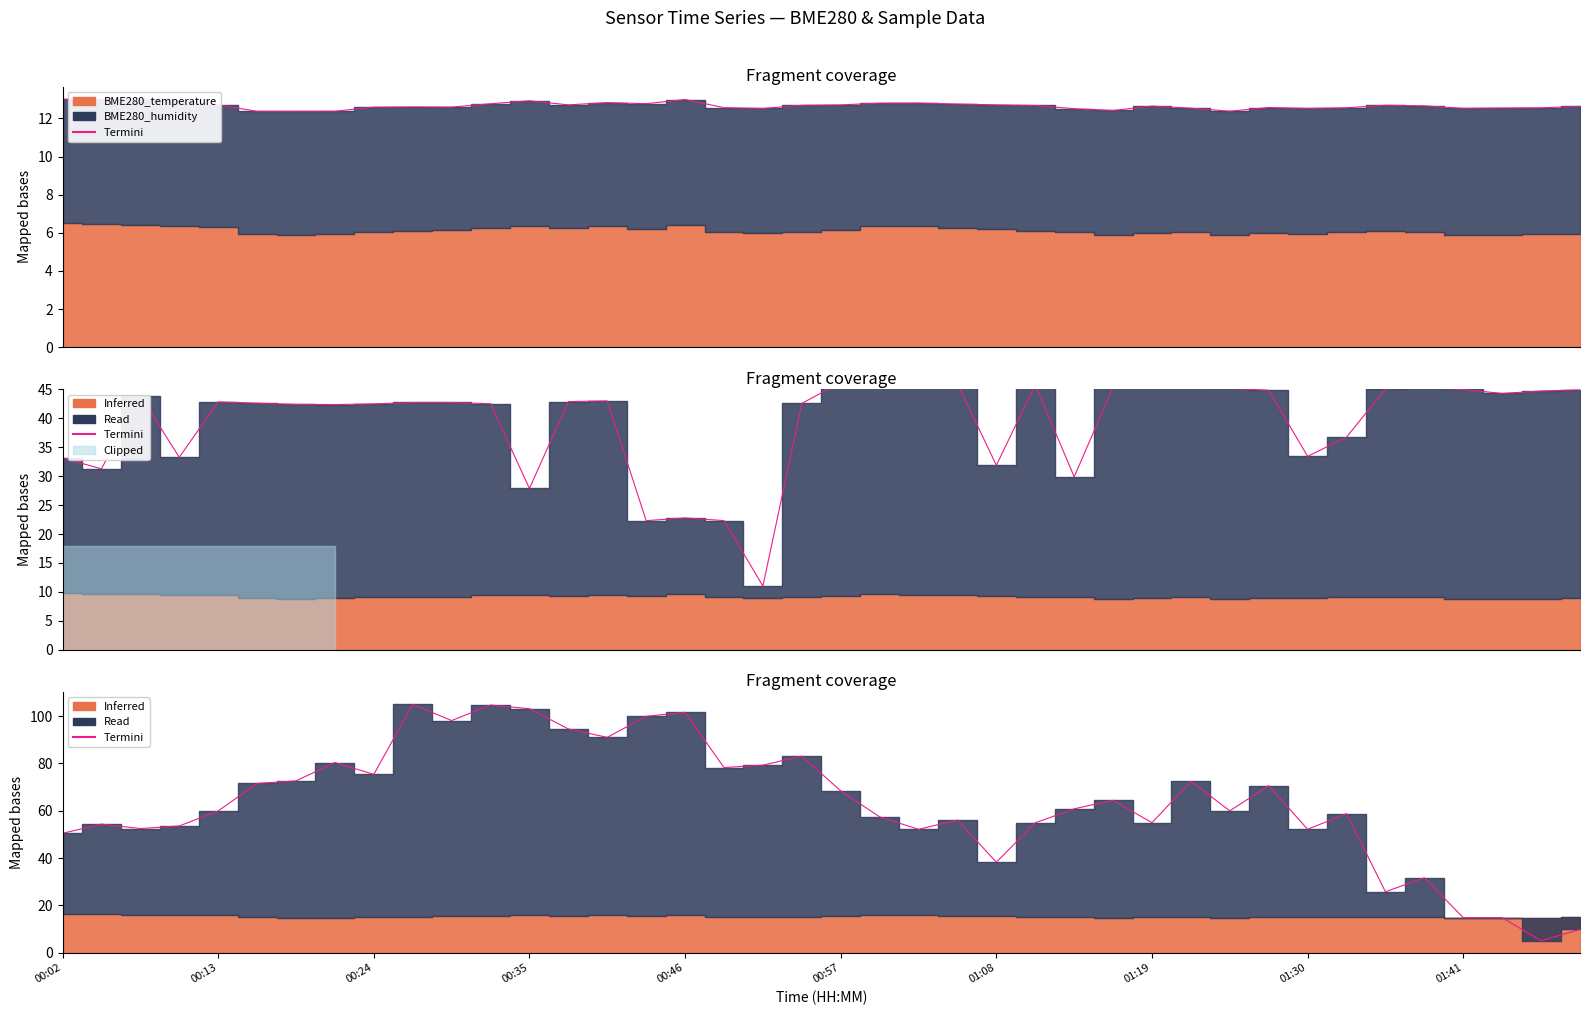

Is it true that the value at 15 is 99.9?

True